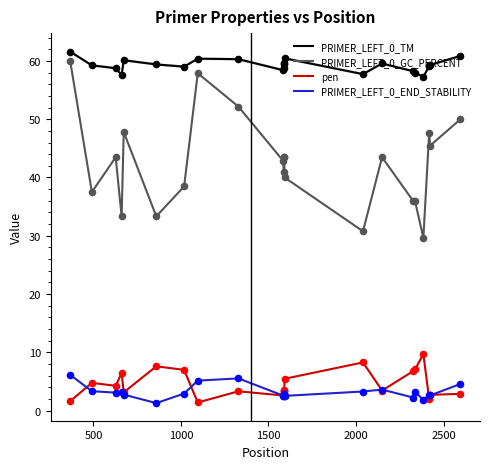

Which series reaches the maximum Y coordinate?

PRIMER_LEFT_0_TM